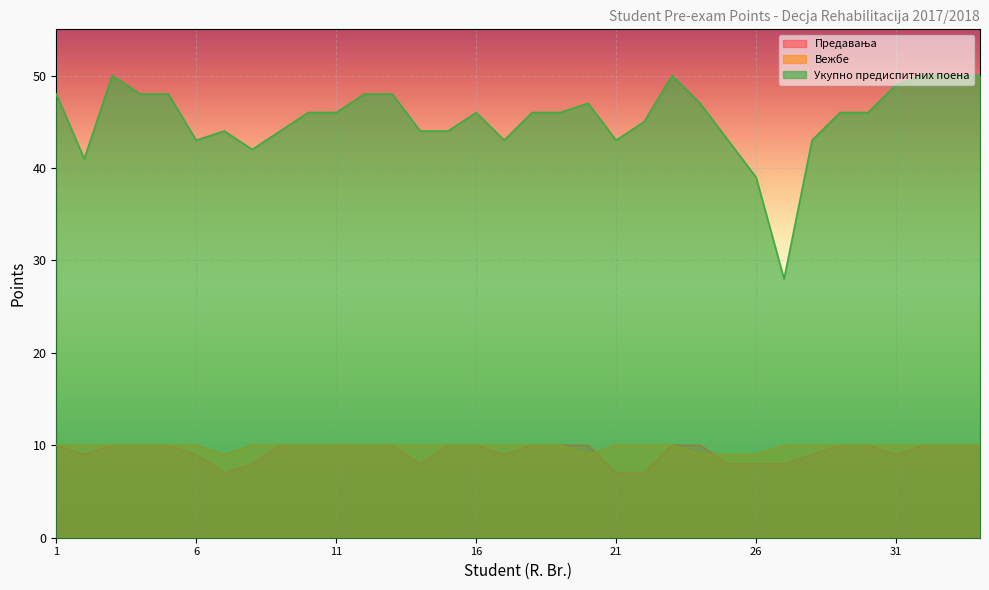

What is the average value of the Укупно предиспитних поена series?

45